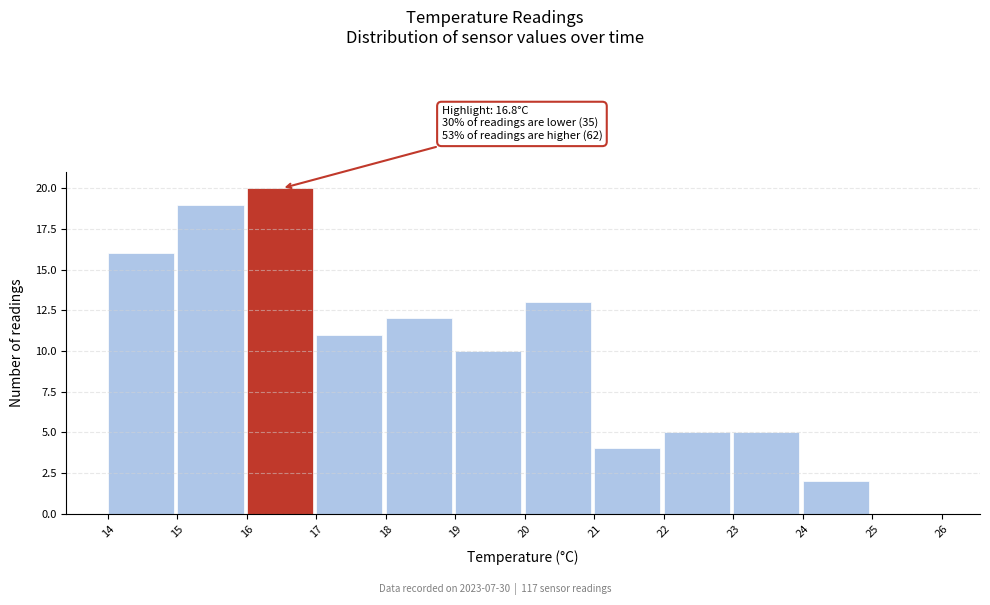

Which range on the x-axis has the tallest bar?

16 to 17